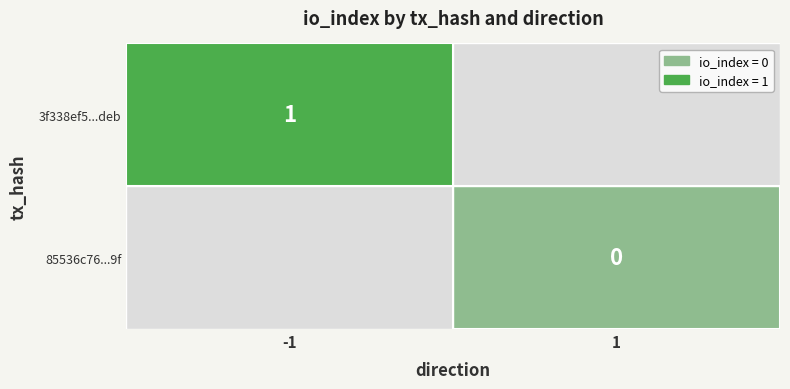

The 3f338ef5...deb series shows 0 at -1. True or false?

False